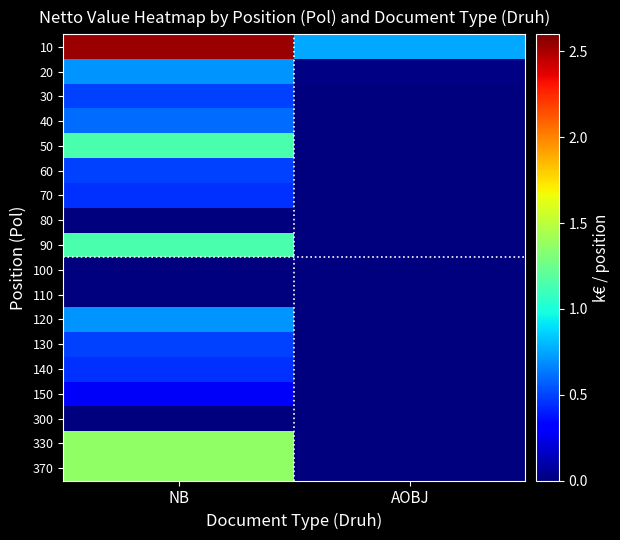

At NB, list the series in order from largest to smallest.

10, 330, 370, 50, 90, 20, 120, 40, 30, 60, 130, 70, 140, 150, 100, 300, 110, 80